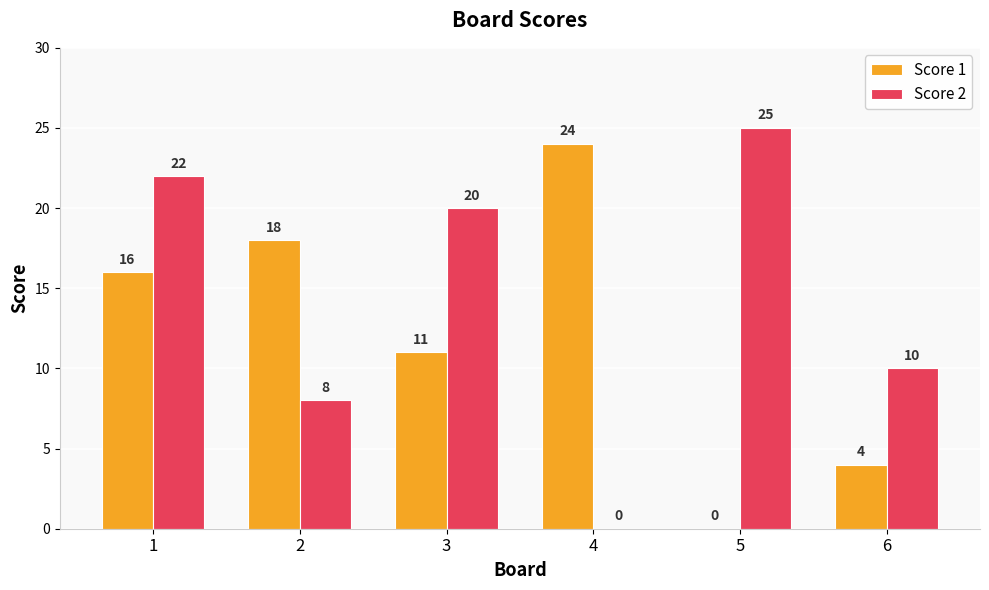

At which category does the chart reach its peak across all series?

5